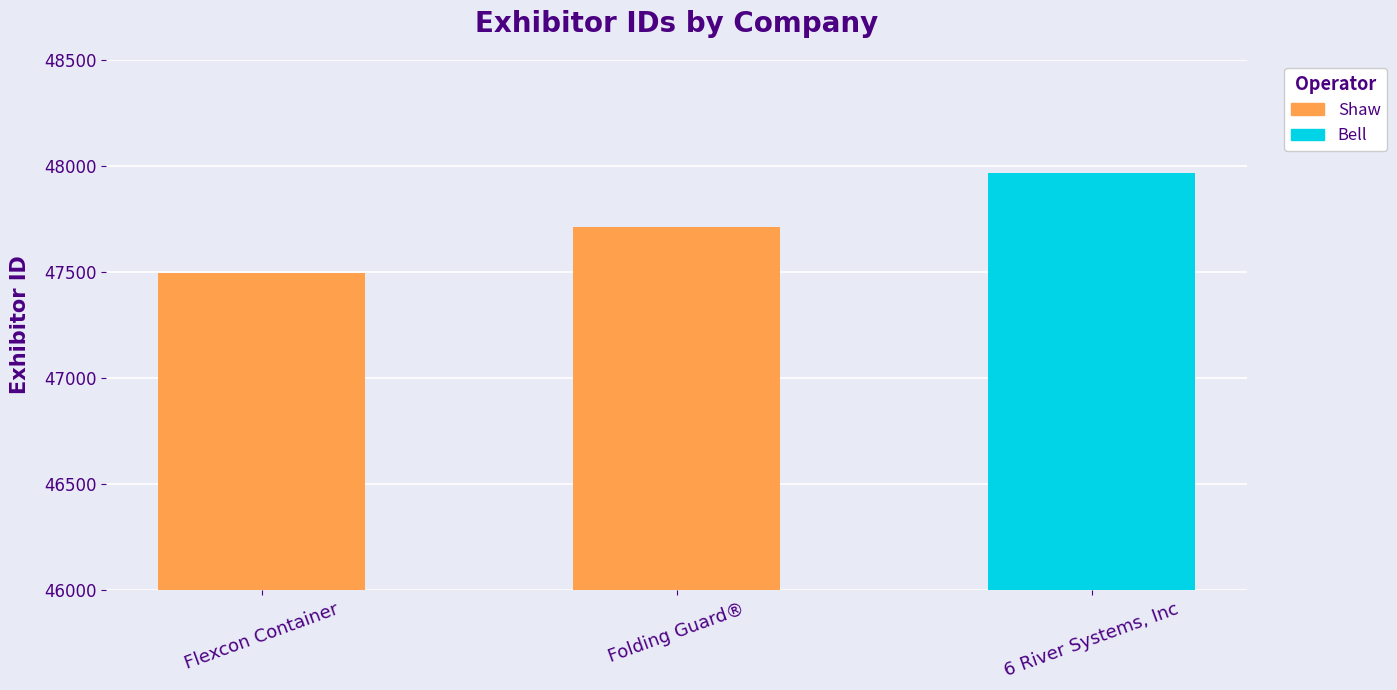

What position from the left is Folding Guard®?

2